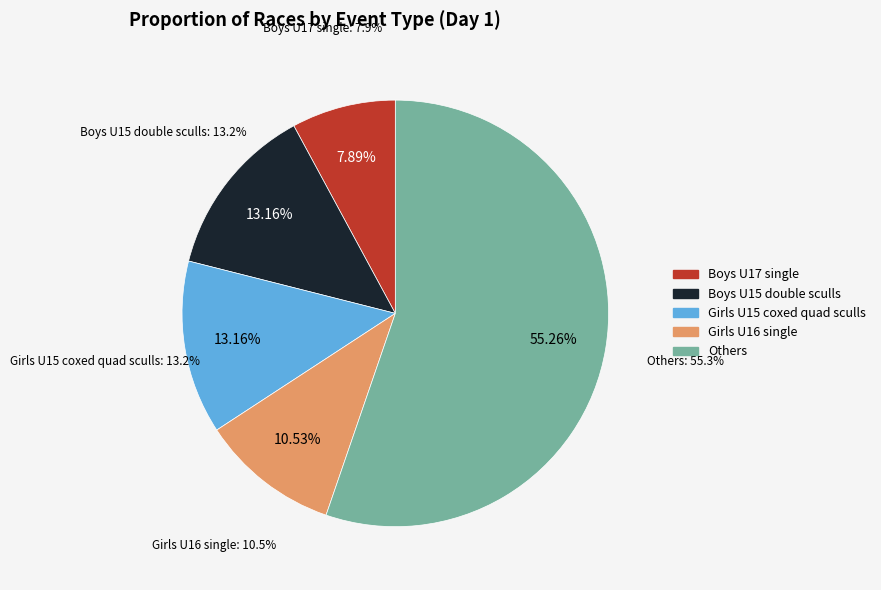

True or false: Girls U16 single accounts for 21% of the total.

False